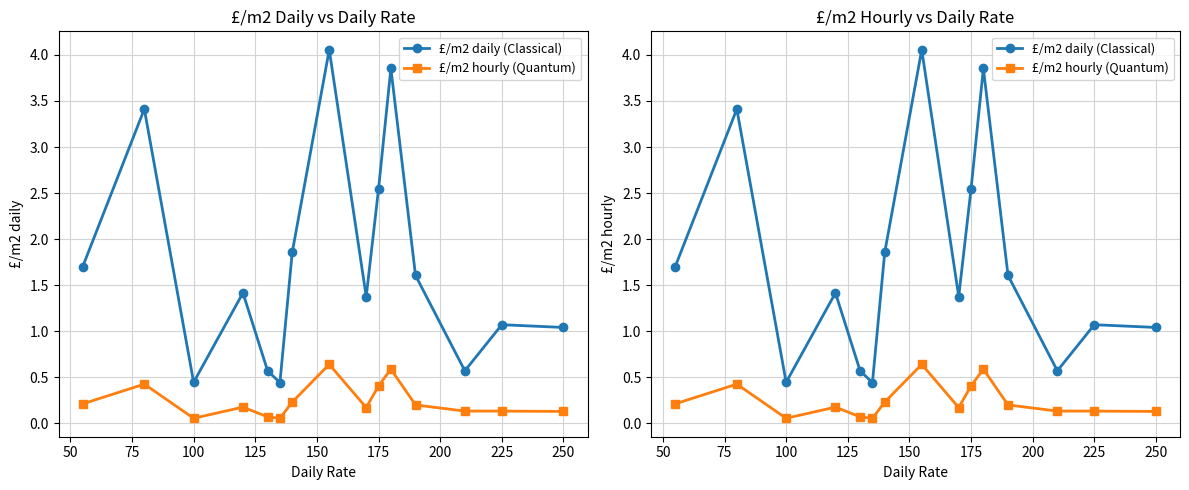

Which series has the largest total across all categories?

£/m2 daily (Classical)